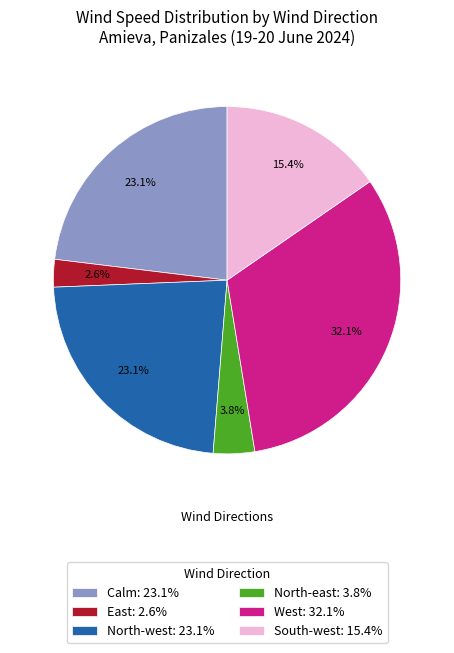

What is the largest slice in the pie chart?

West: 32.1%